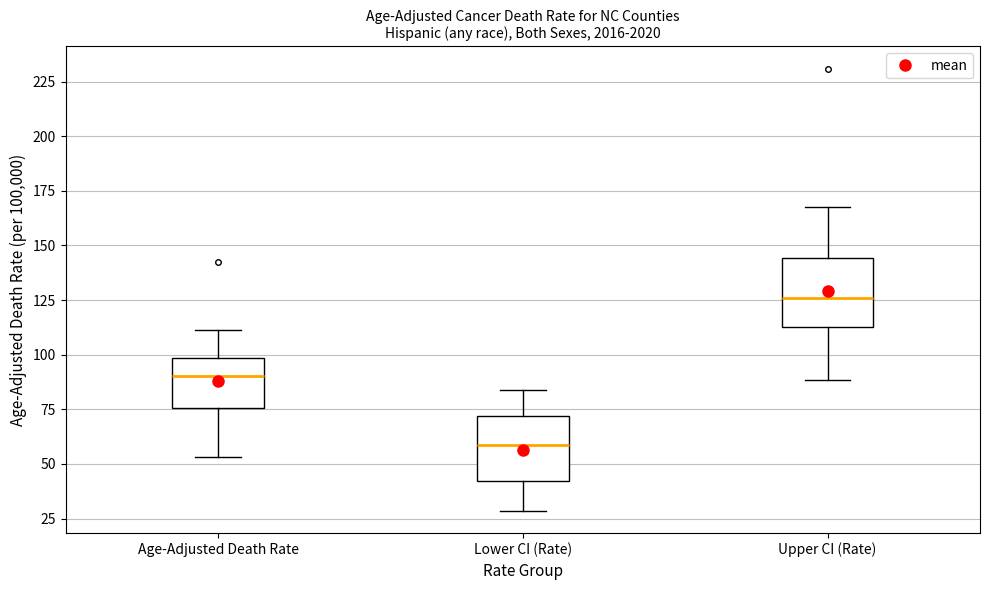

Which box has the highest median line?

Upper CI (Rate)